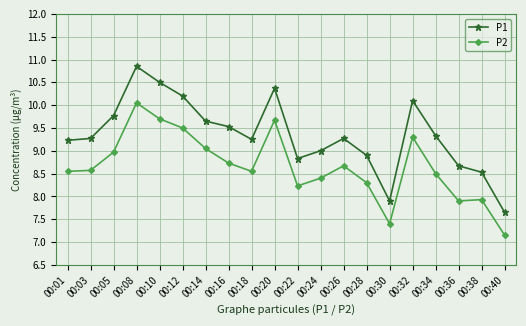

What is the total value across all series at 00:36?

16.6